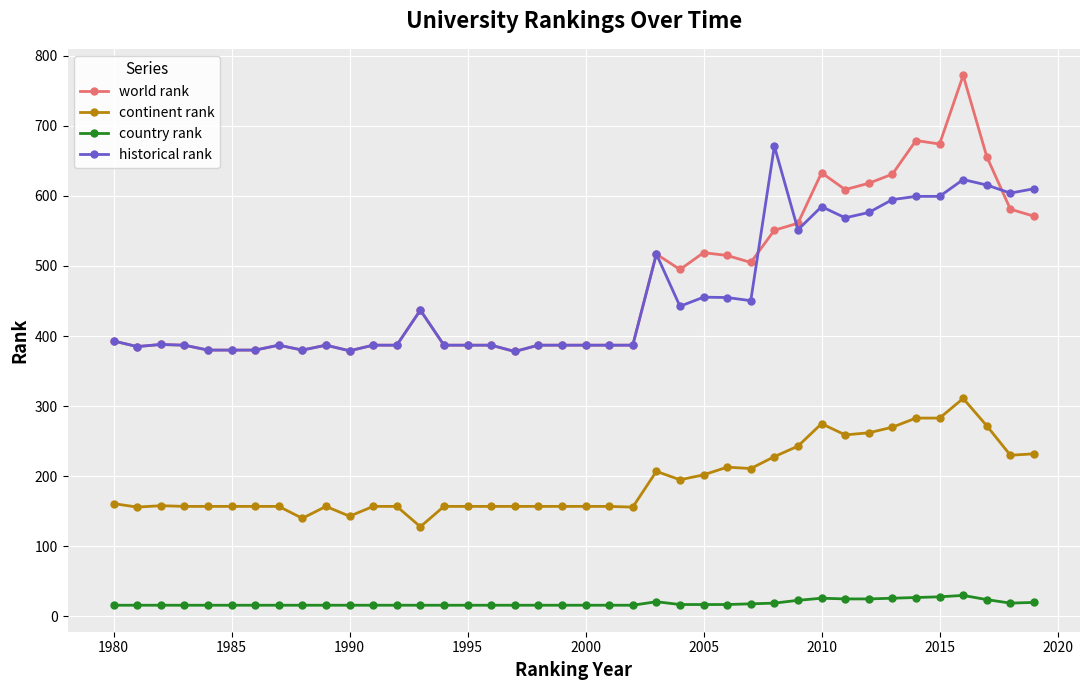

Which series has the largest range (max minus min)?

world rank